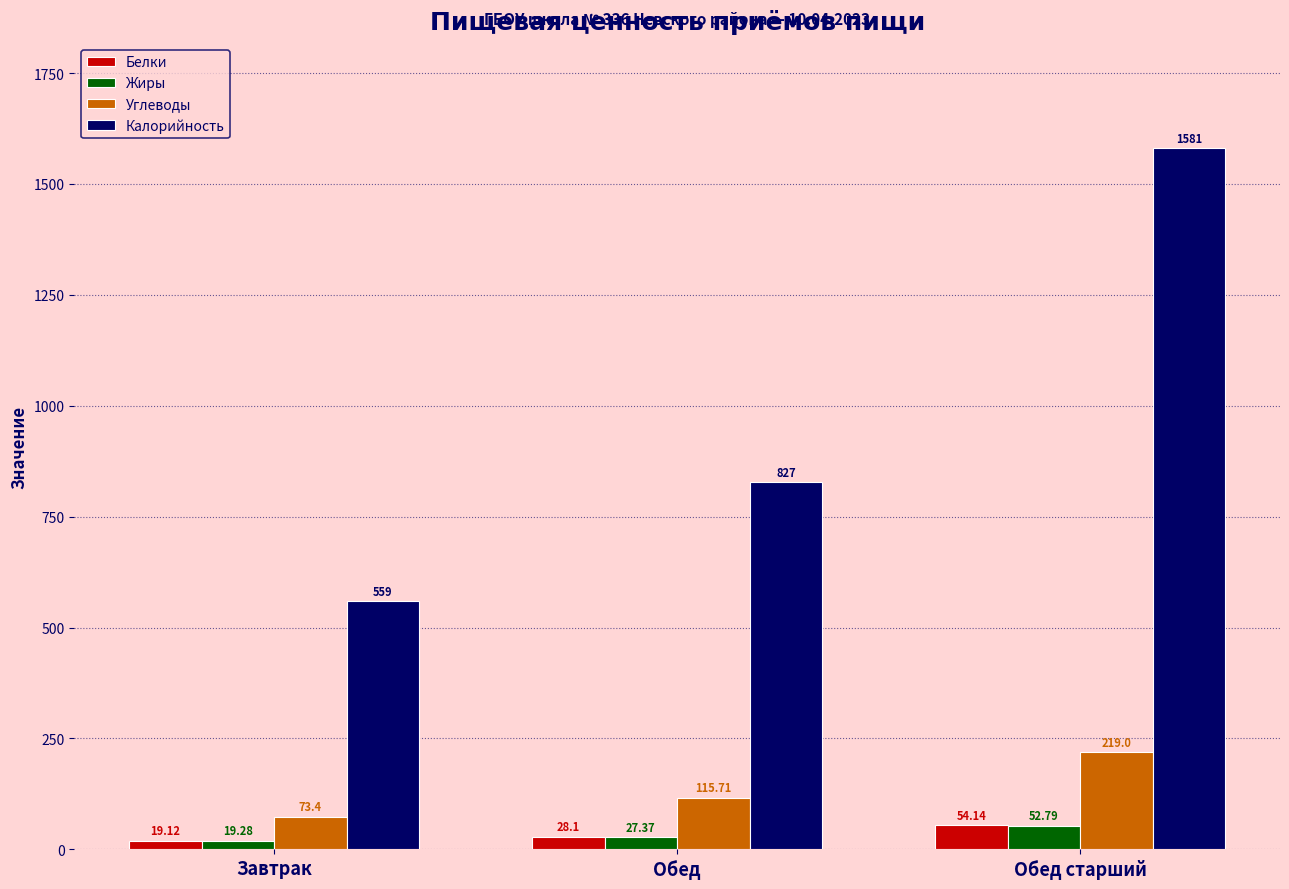

What is the lowest value of the Жиры series?

19.3